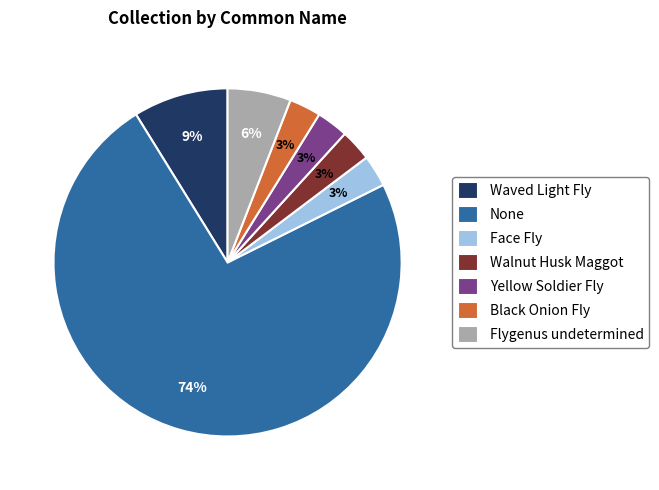

Which slice is the largest?

None